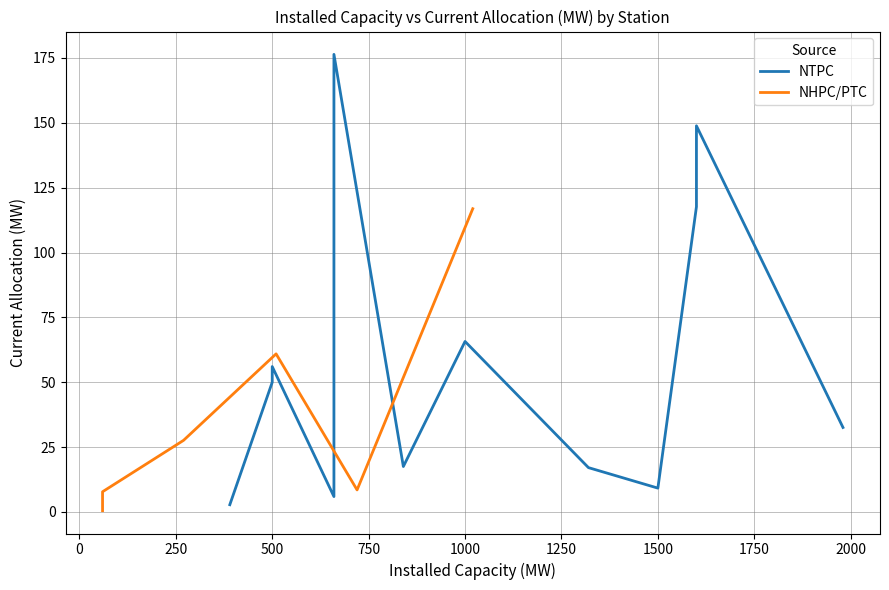

The value at Nabinagar is 32.6. True or false?

True